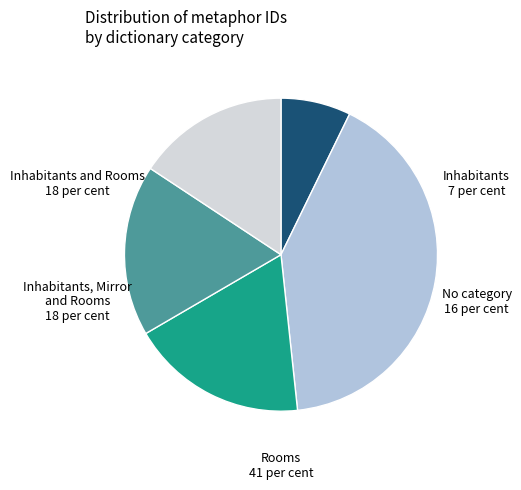

Does any single category account for the majority?

No